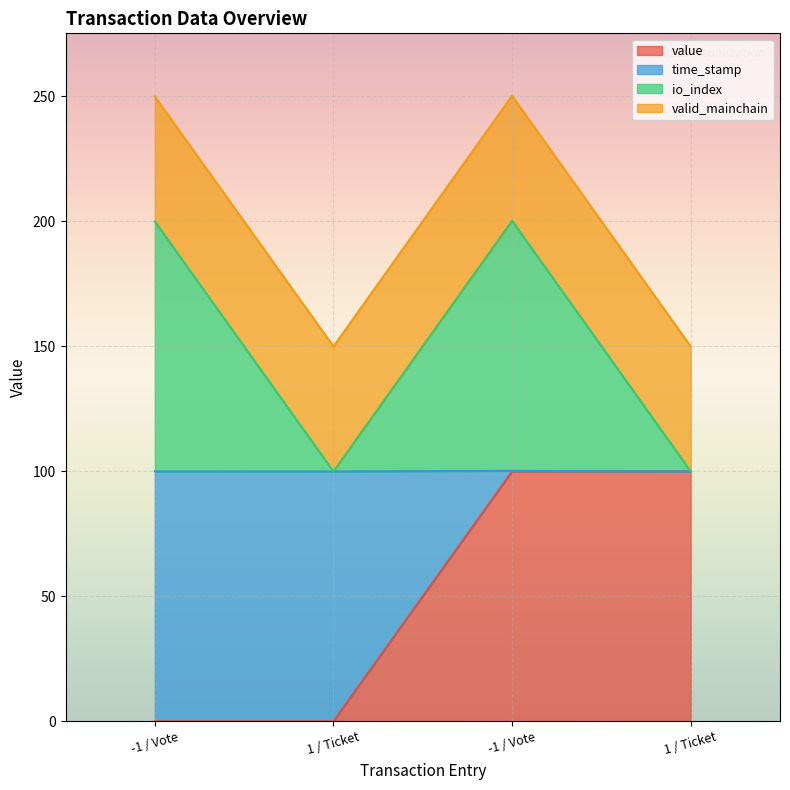

What are all the series names shown in the legend?

value, time_stamp, io_index, valid_mainchain